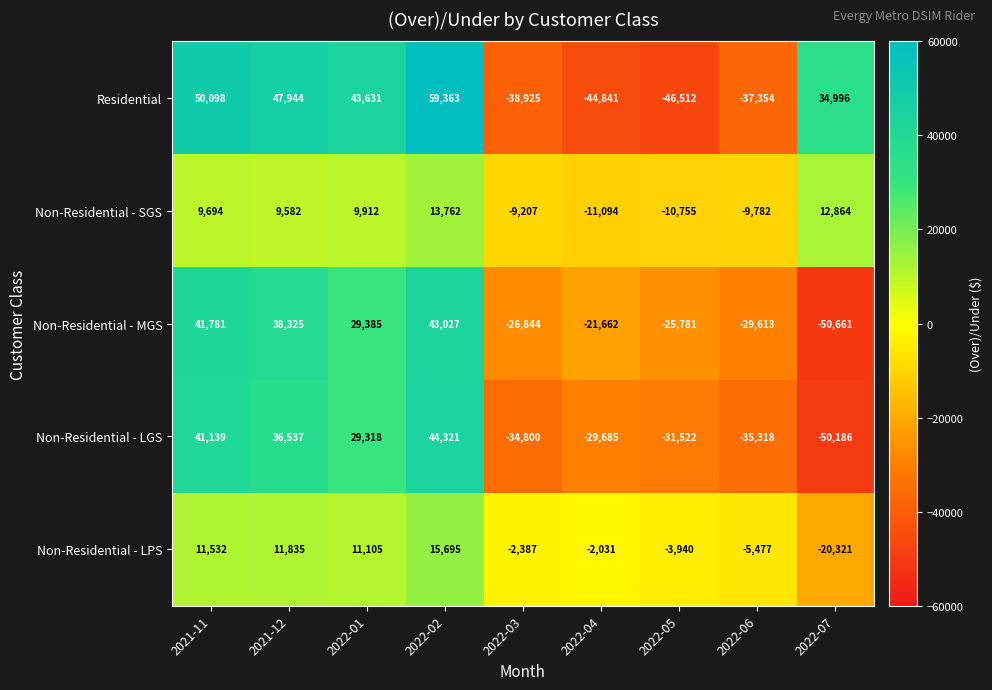

Which series has the largest total across all categories?

Residential